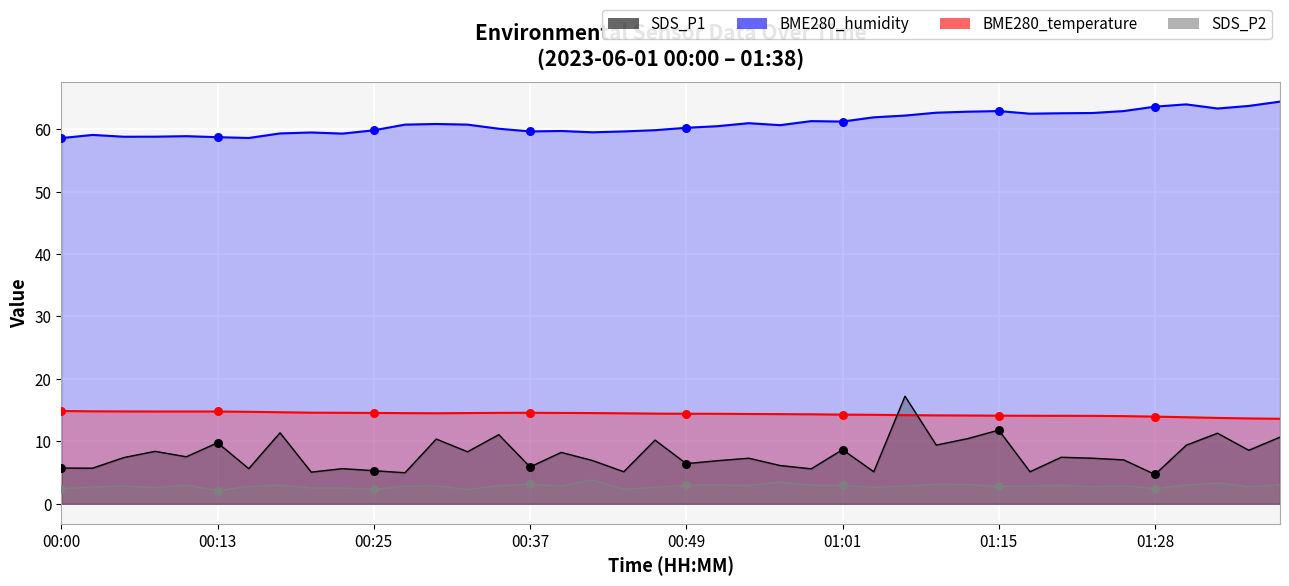

At how many categories does at least one series exceed 7?

40